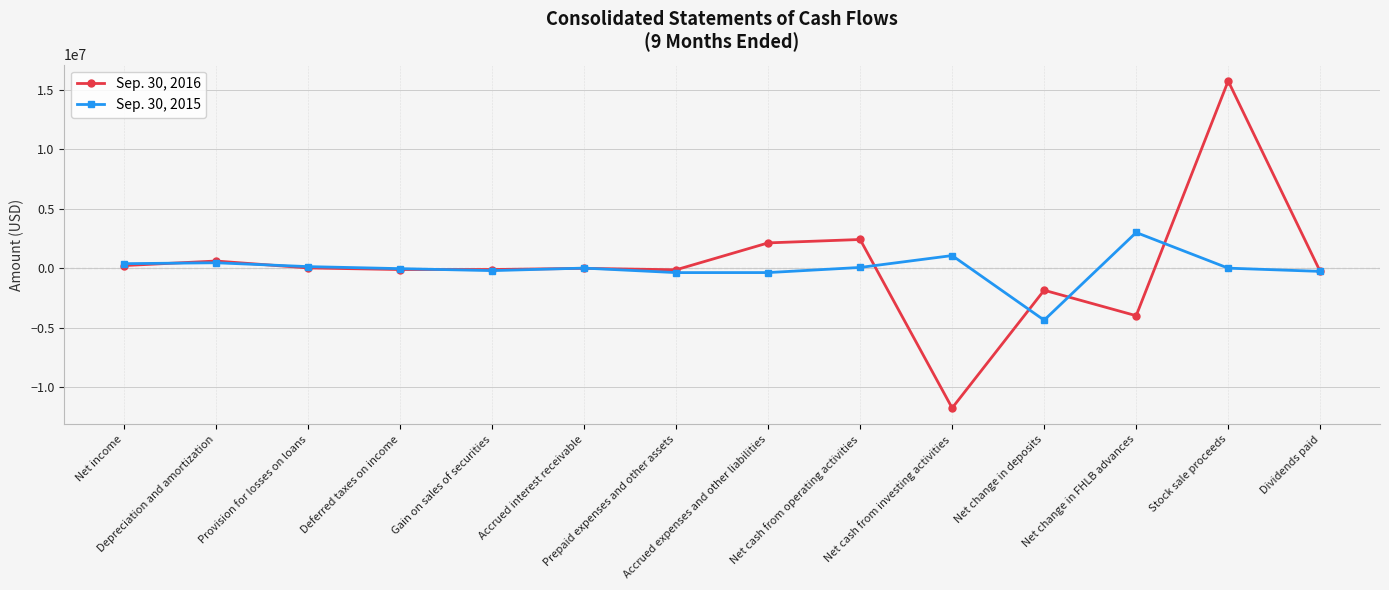

Which label corresponds to the largest value in the chart?

Stock sale proceeds